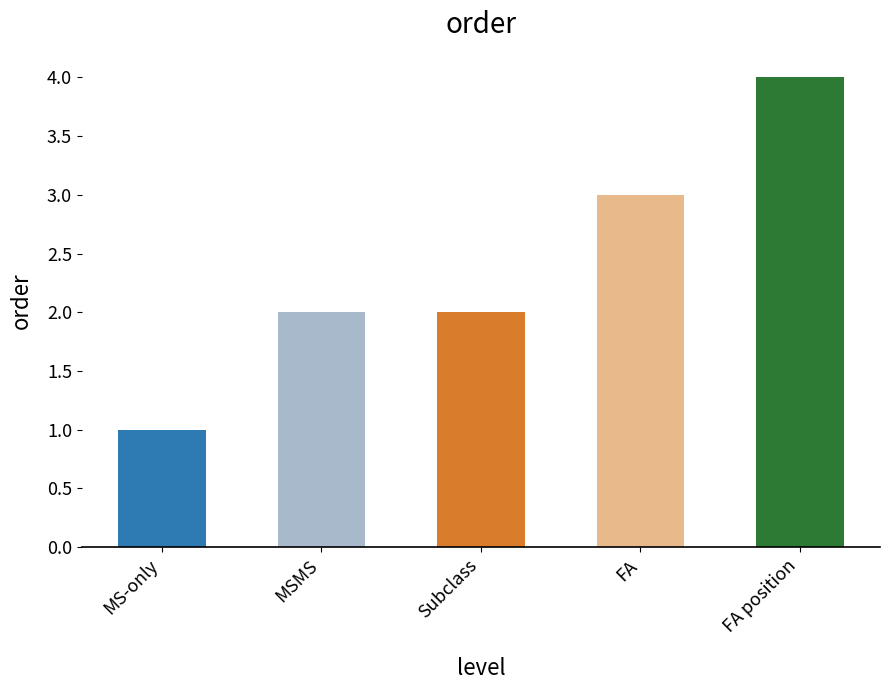

What is the label of the 4th bar from the right?

MSMS